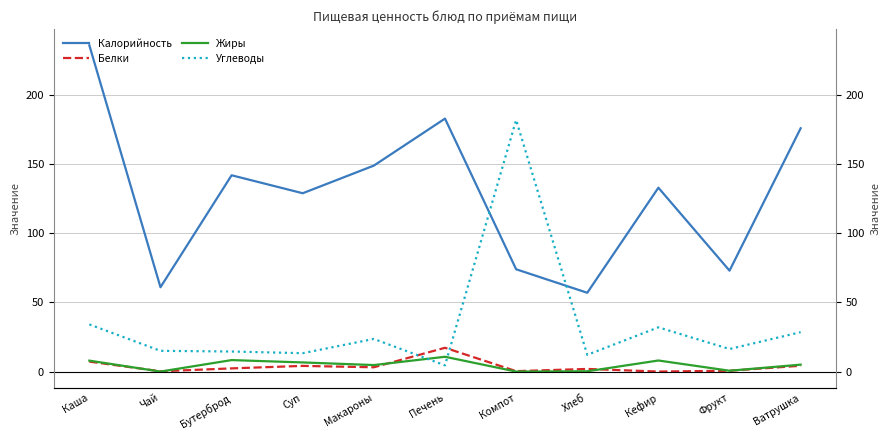

What is the total value across all series at Ватрушка?

213.7